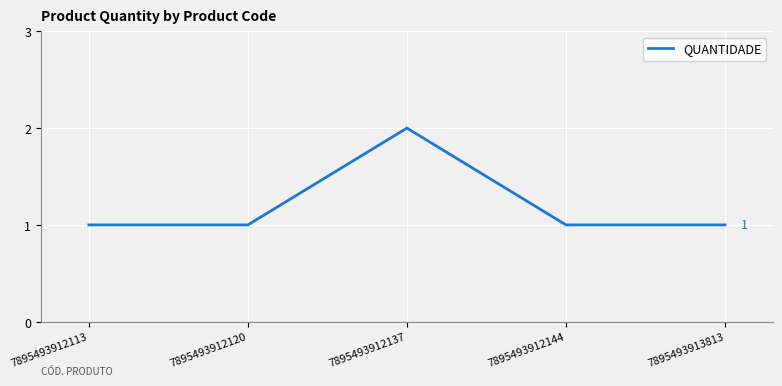

Between 7895493912113 and 7895493912137, which is larger?

7895493912137